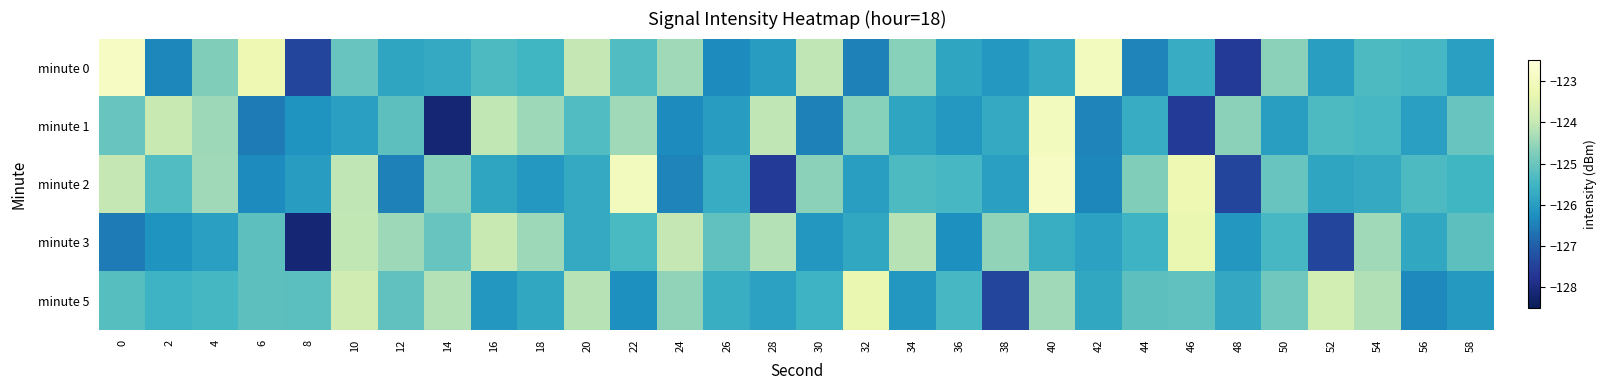

What is the total value across all series at 24?

-625.7